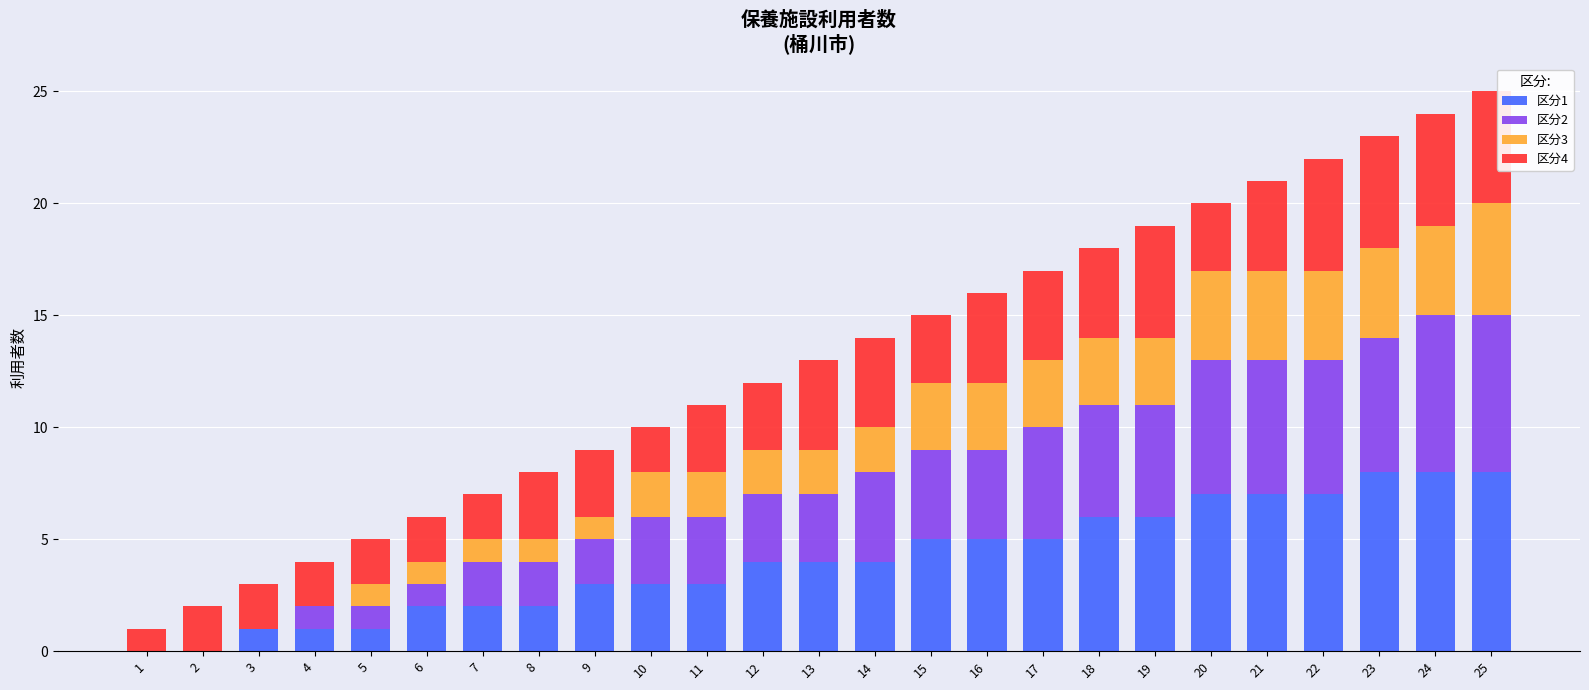

How many distinct data groups are displayed?

4